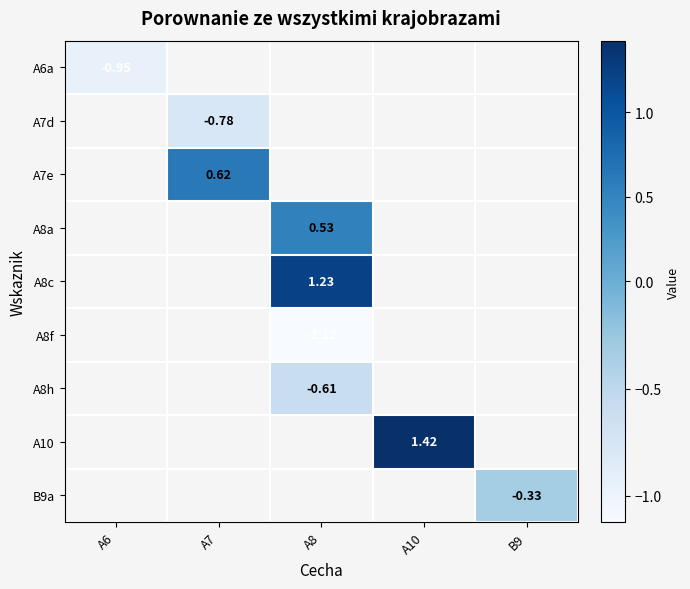

Which series has the largest range (max minus min)?

A6a